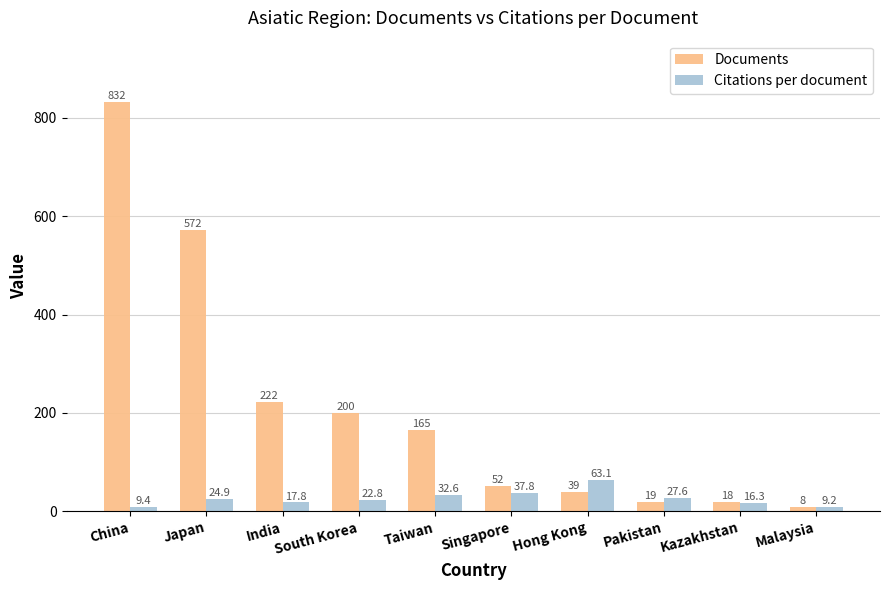

What is the average value of the Citations per document series?

26.1